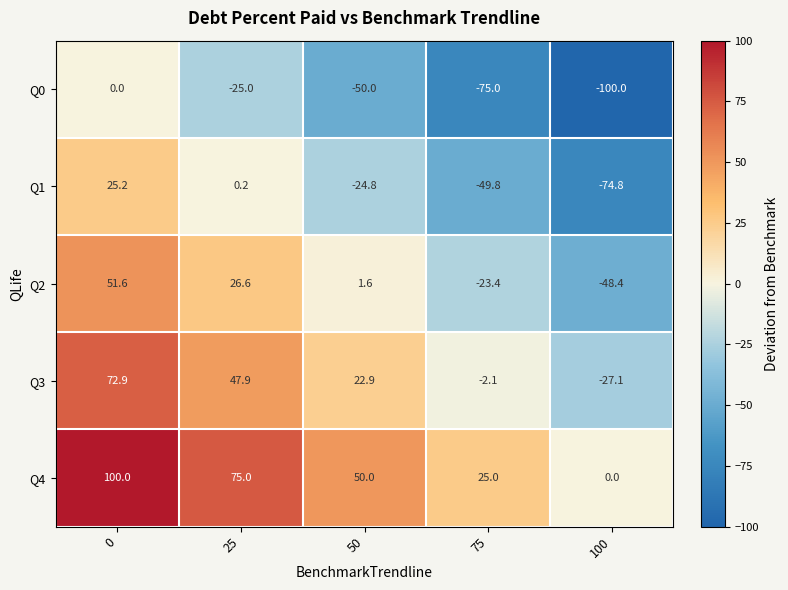

Is it true that Q0 equals -50.0 at 50?

True